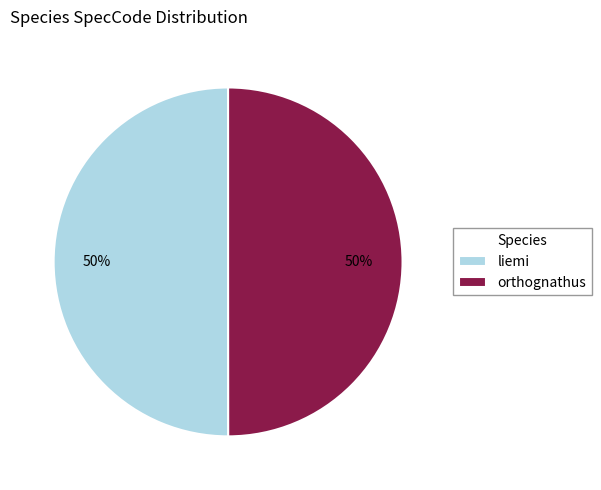

How many slices are in this pie chart?

2